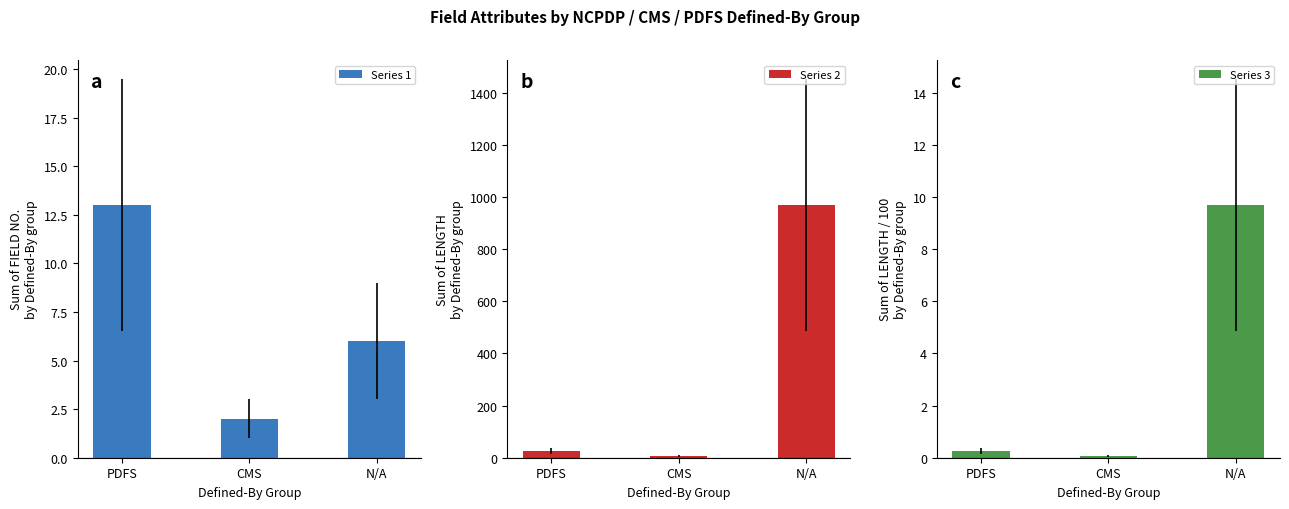

Is the value of Series 2 at PDFS greater than the value of Series 1 at N/A?

Yes